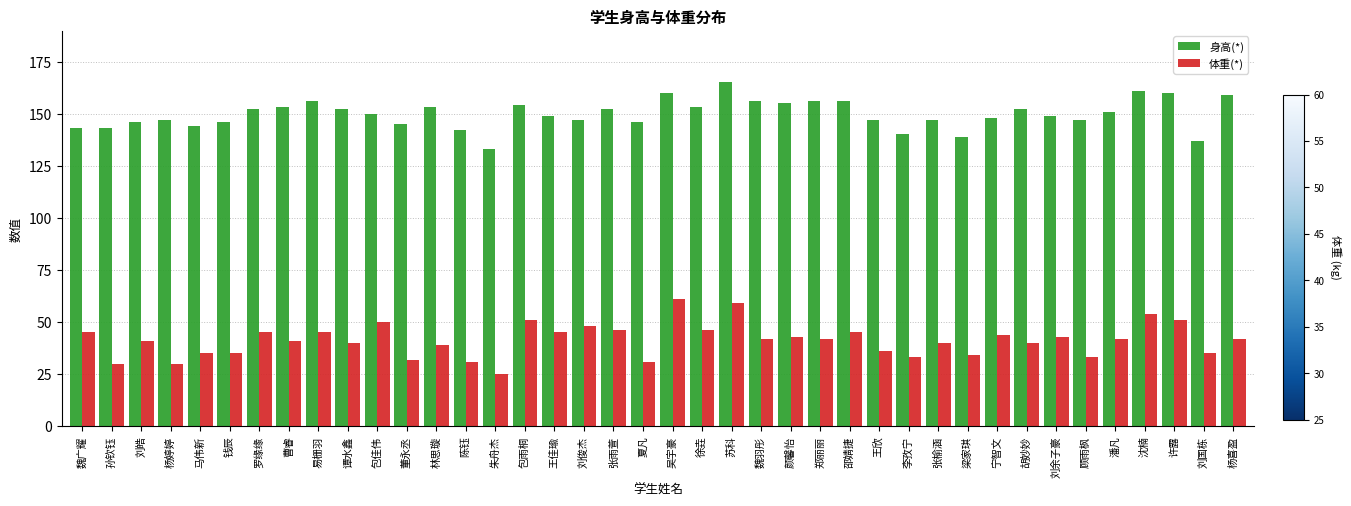

What is the sum of all 身高(*) values?

5991